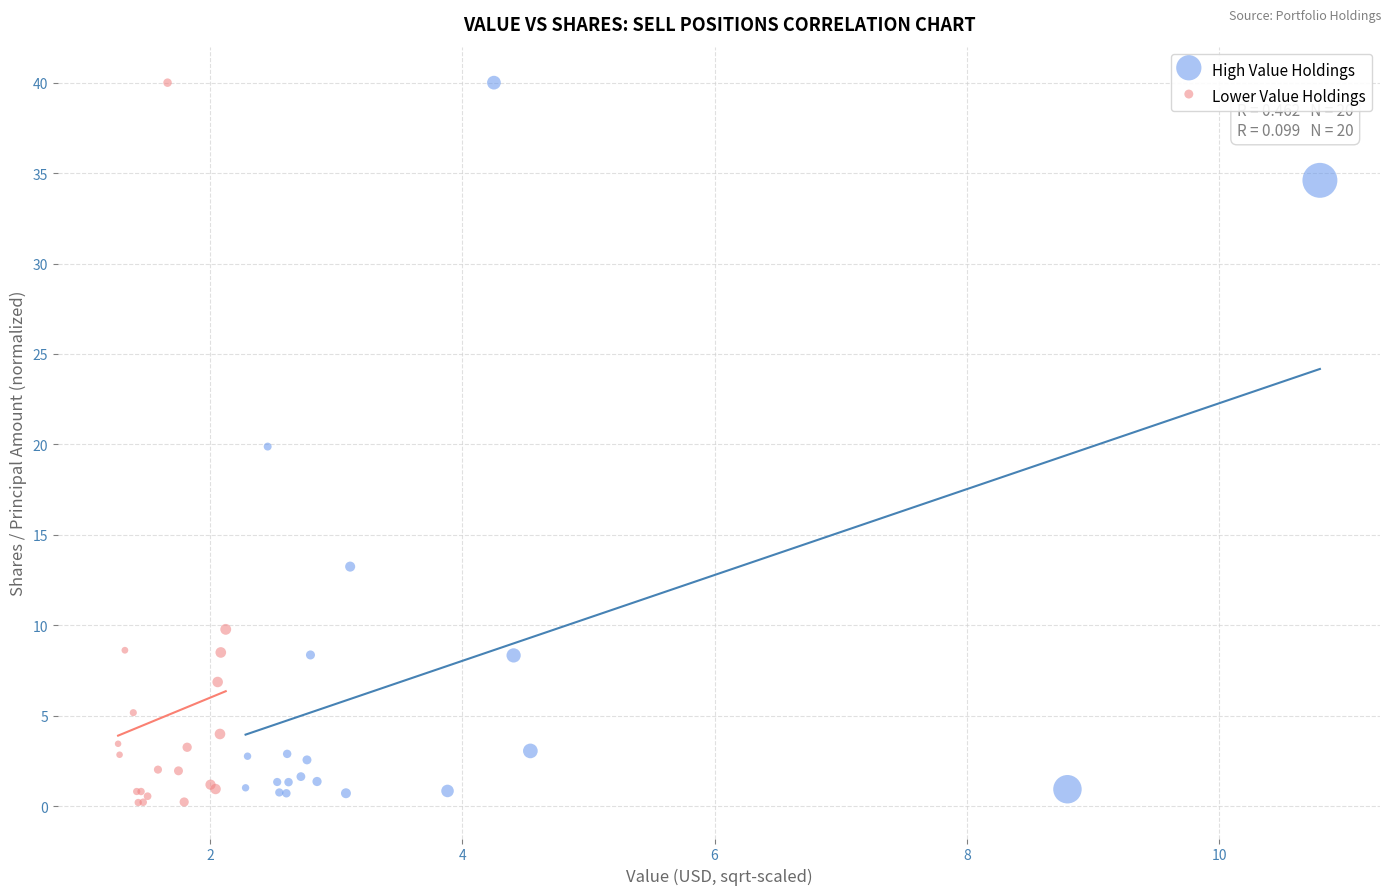

Which series has the largest Y range (max minus min)?

Lower Value Holdings